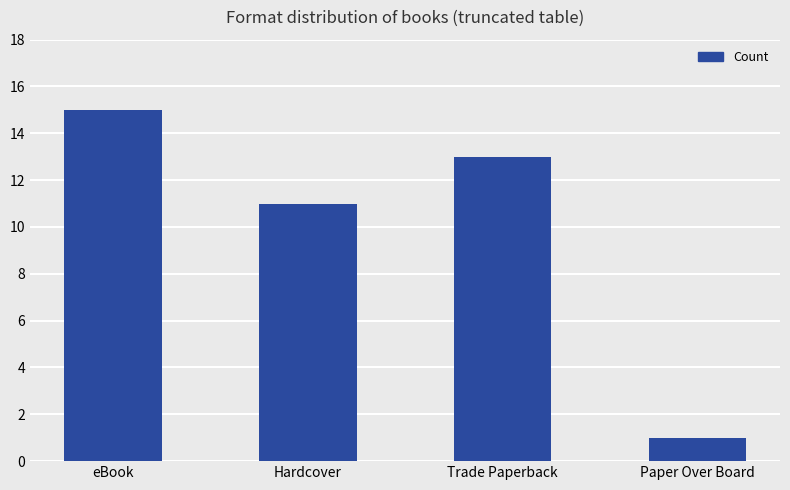

What is the label of the 4th bar from the left?

Paper Over Board